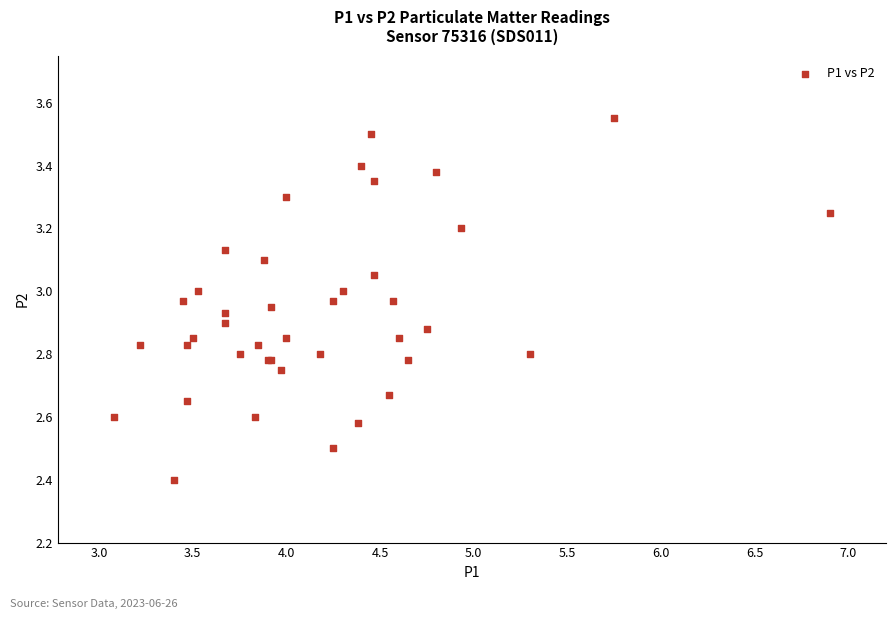

What Y value in the scatter plot is closest to 2?

2.4